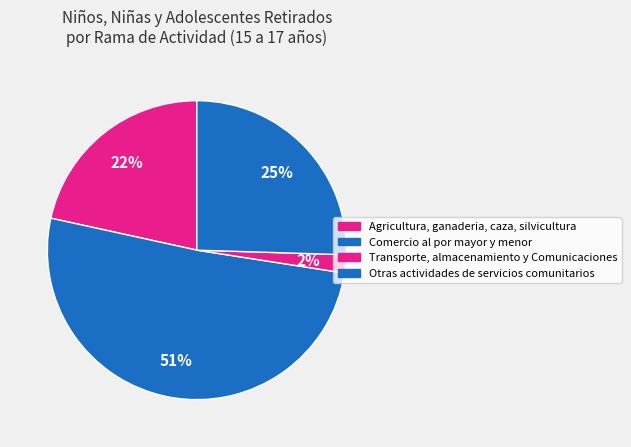

To the nearest percent, what is the difference between the largest and smallest slice percentages?

49%